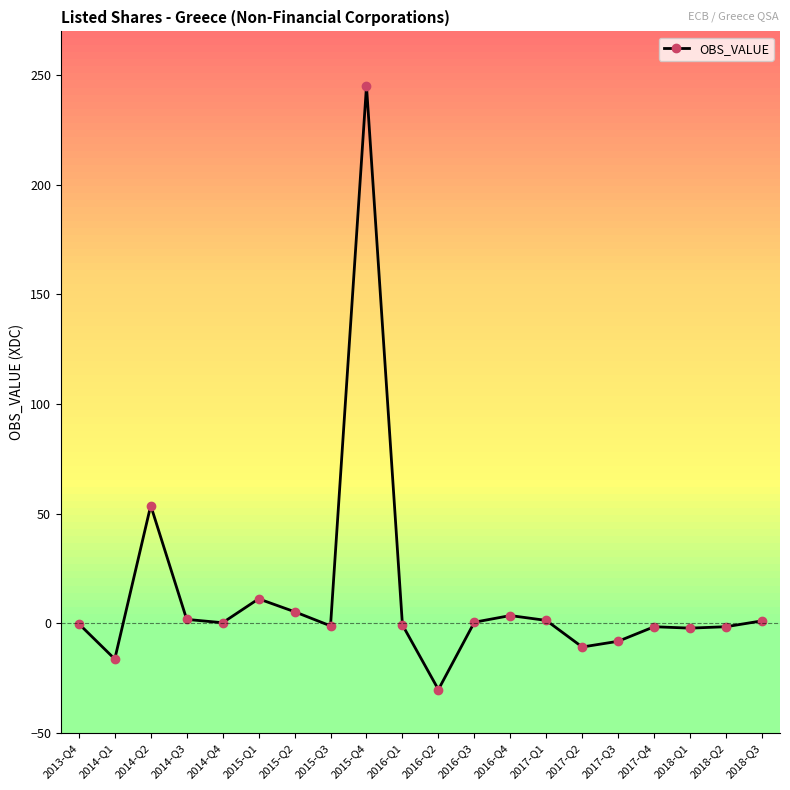

What position from the left is 2015-Q3?

8